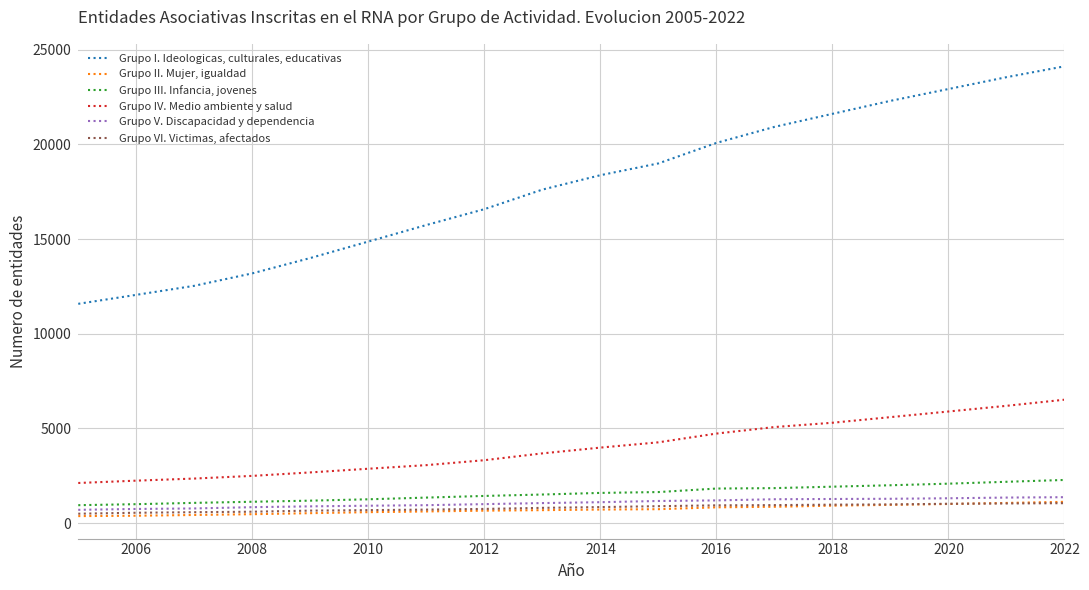

What is the lowest value of the Grupo I. Ideologicas, culturales, educativas series?

11582